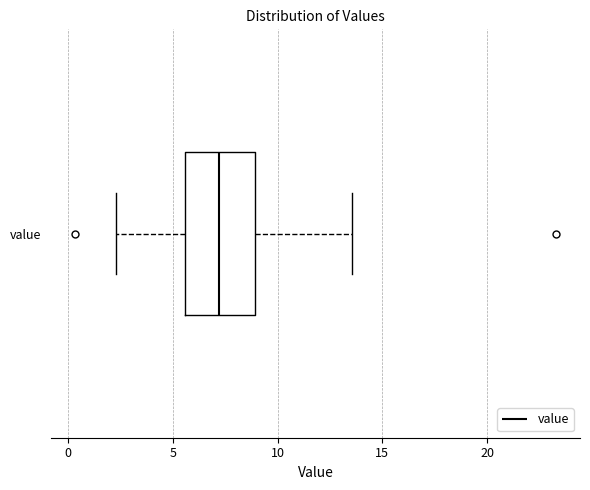

Transcribe this box plot: give where the median line is, the range the box spans, and where the two whiskers end, as read against the x-axis. The values are not printed on the chart, so give them approximately, as read against the axis.

median 7.0, box 5.5 to 9.0, whiskers 2.5 to 13.5